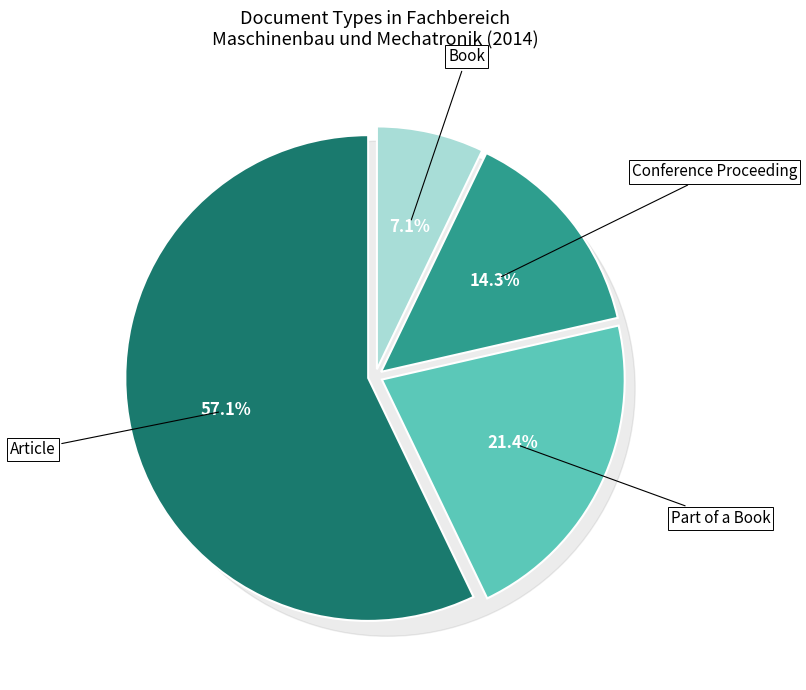

Is the sum of Book and Conference Proceeding greater than half?

No